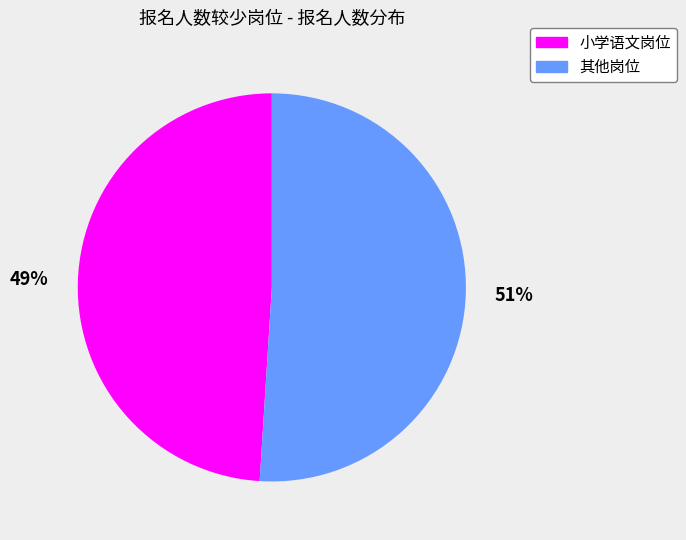

Is there any slice that represents more than half of the pie?

Yes